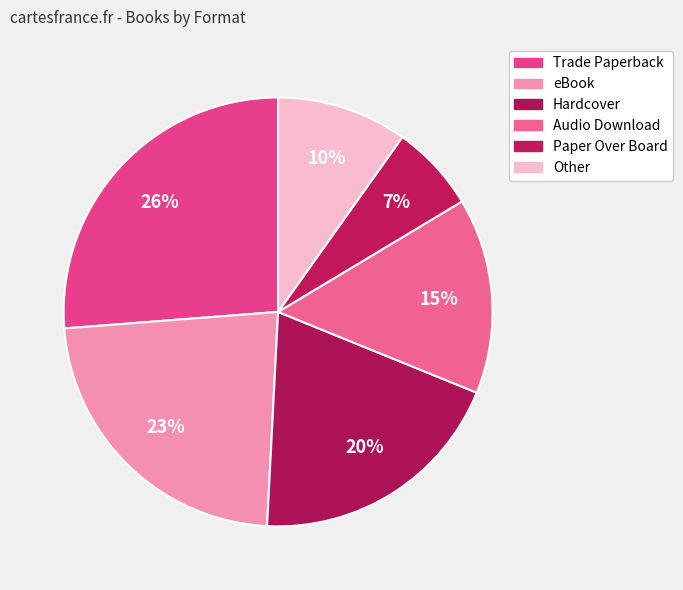

Combined, do Trade Paperback and Paper Over Board account for over 50%?

No